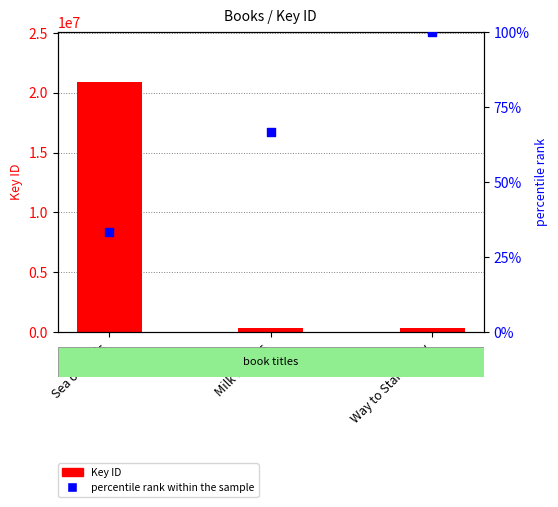

At which category is the sum across all series the highest?

Sea of Trolls